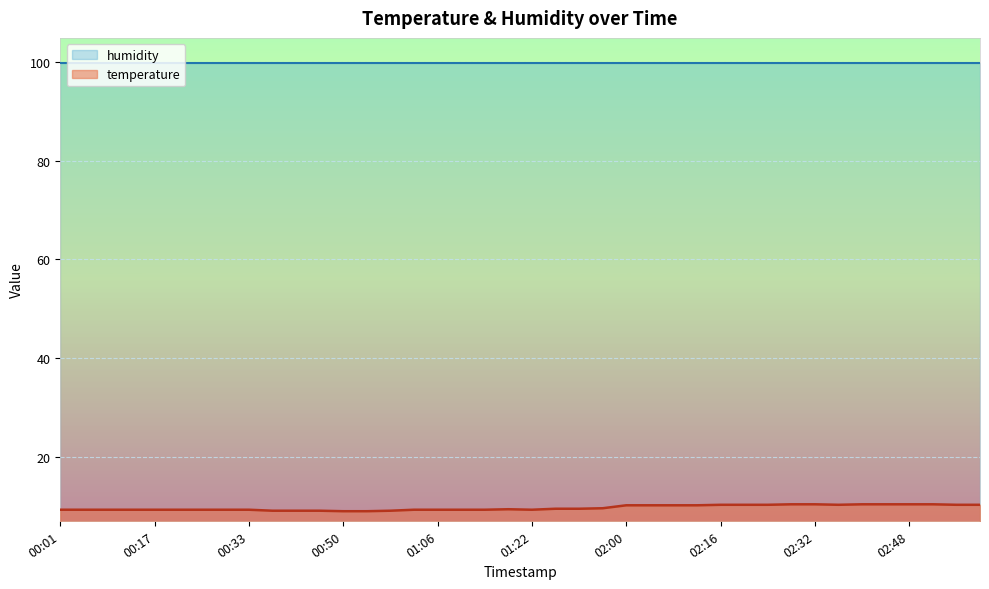

What is the approximate value at 02:52?

10.4